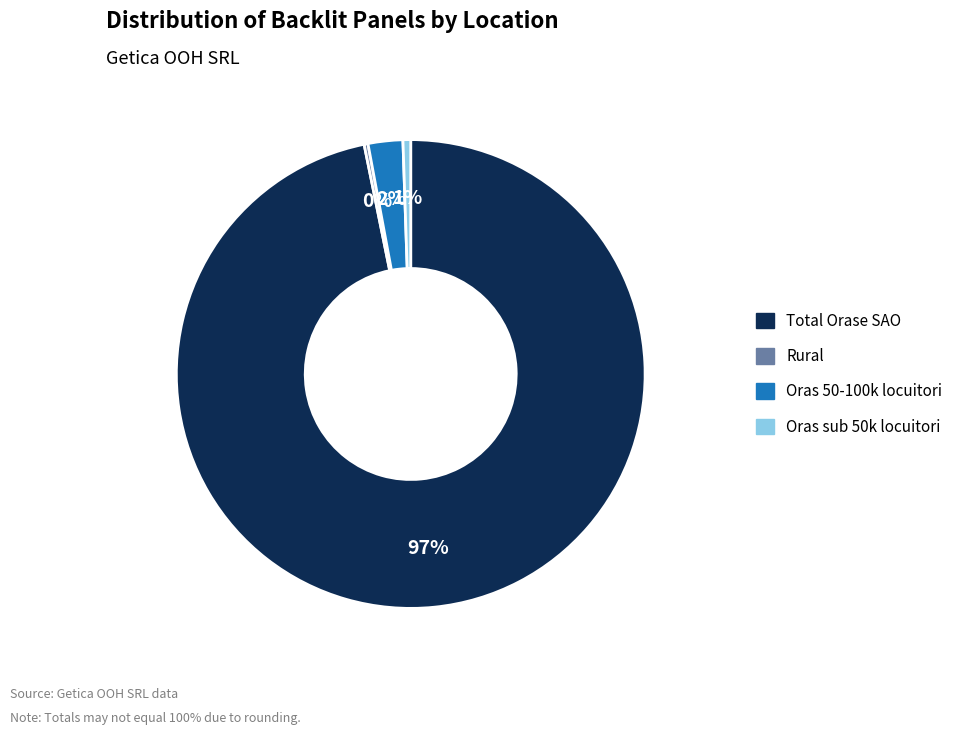

To the nearest percent, what percentage of the pie is Oras sub 50k locuitori?

1%